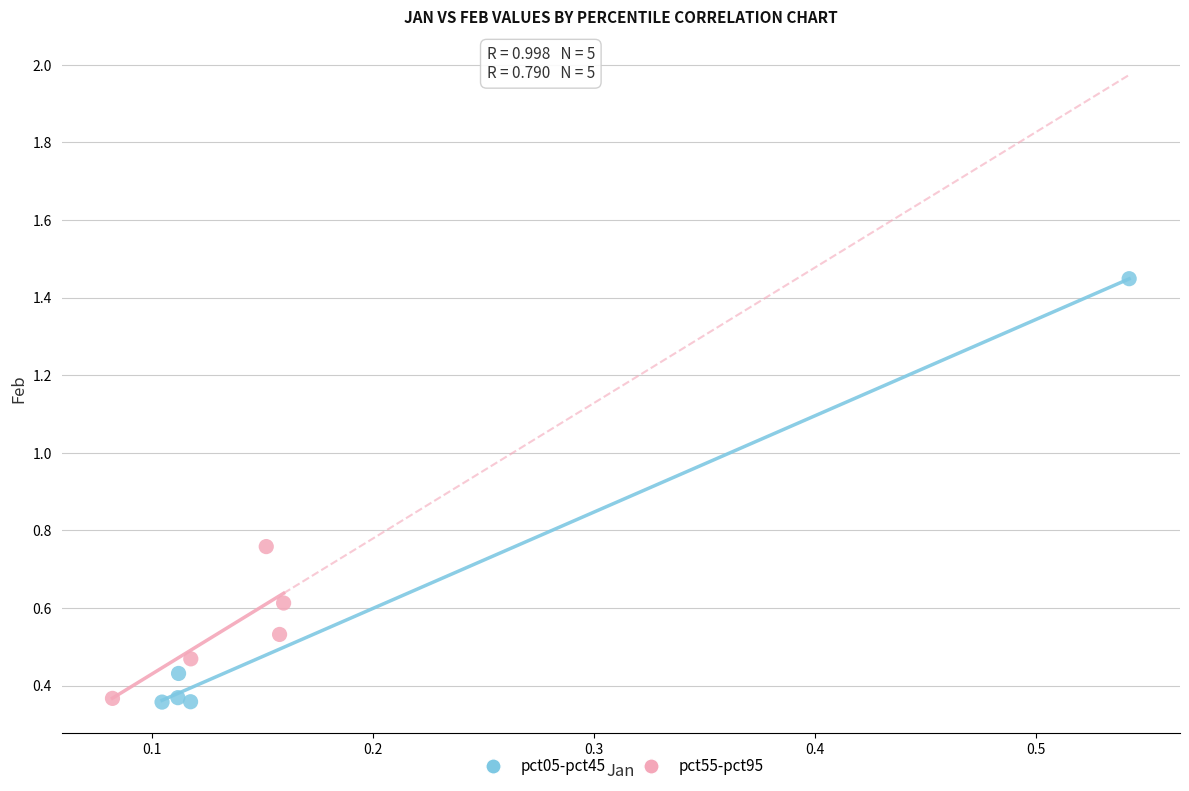

Which series has the largest Y range (max minus min)?

pct05-pct45